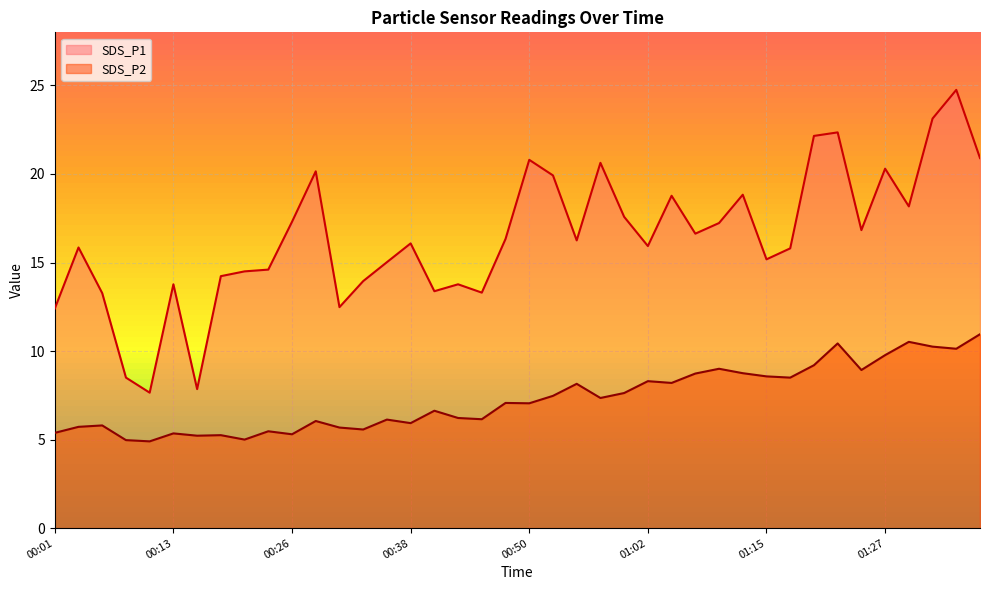

What is the difference between the maximum and minimum values in the SDS_P1 series?

17.1